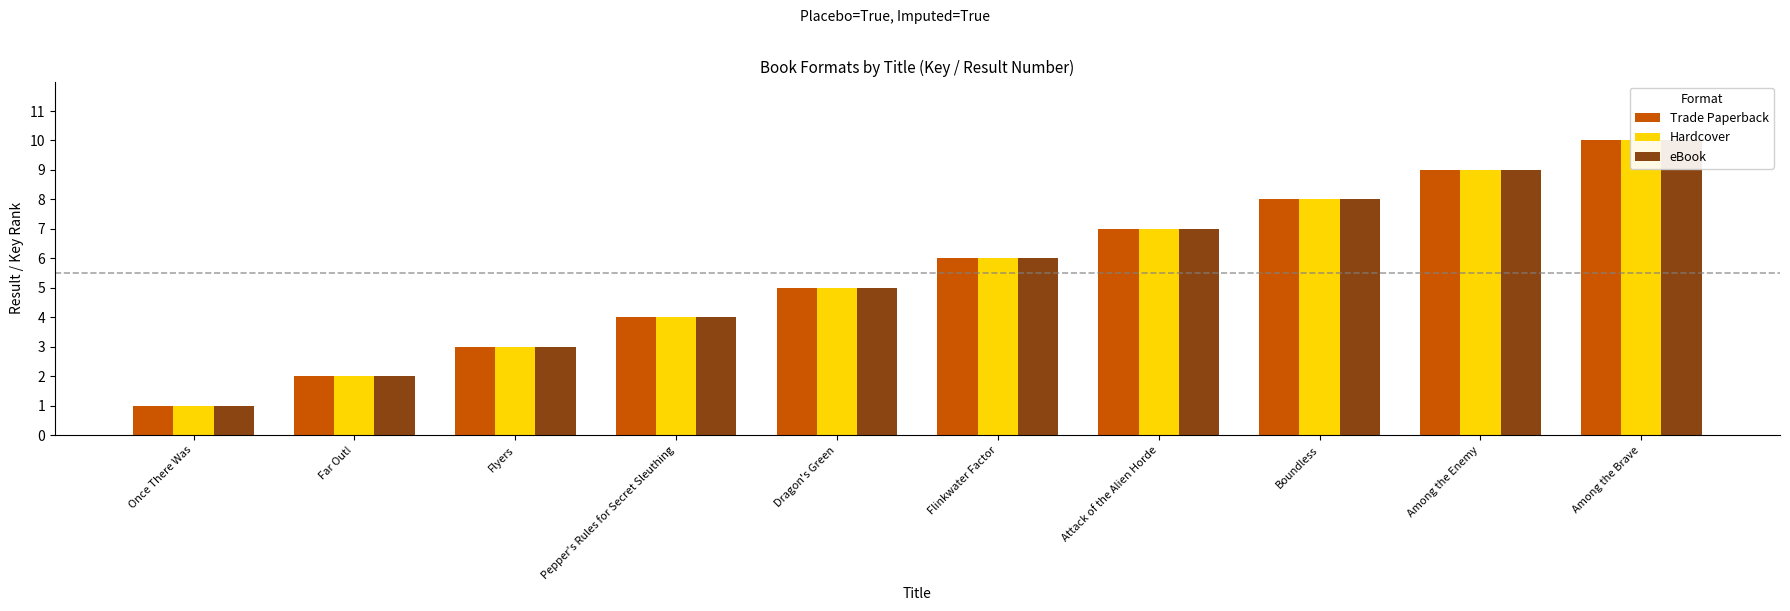

What is the difference between the eBook values at Once There Was and Among the Brave?

9